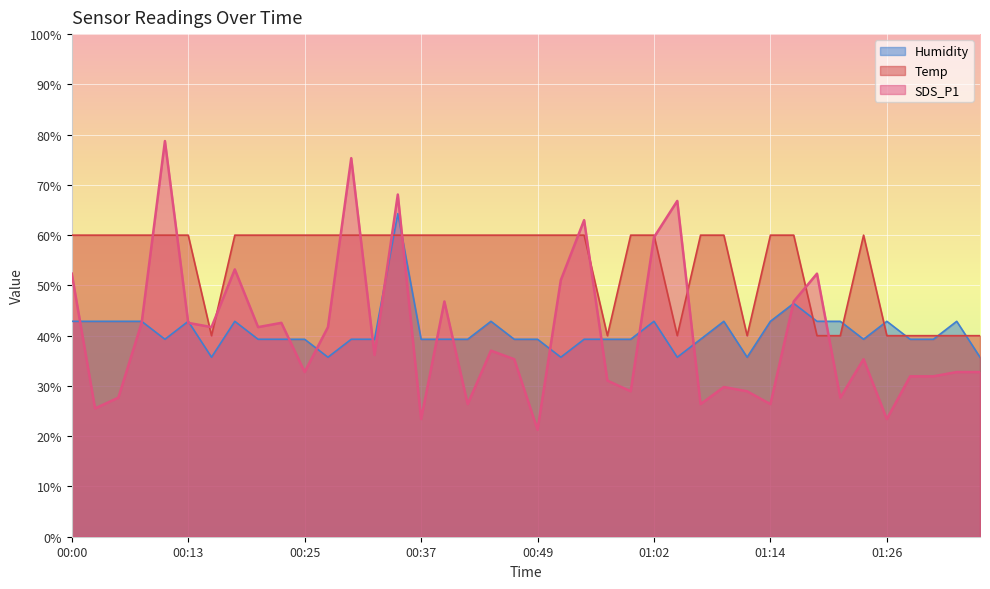

Does the chart display data point markers on the line(s)?

No